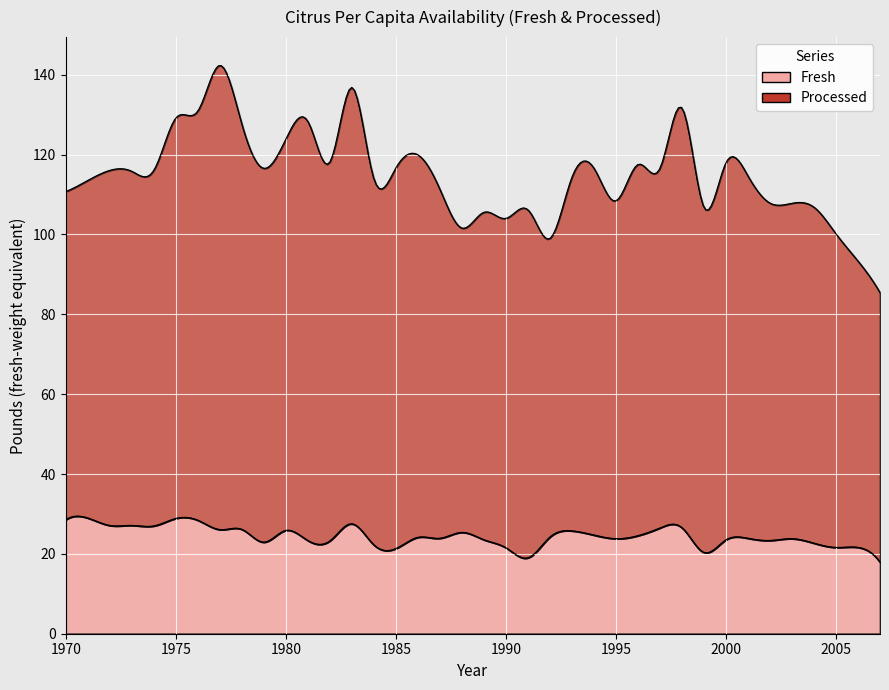

True or false: Fresh has a value of 43.4 at 1973.

False